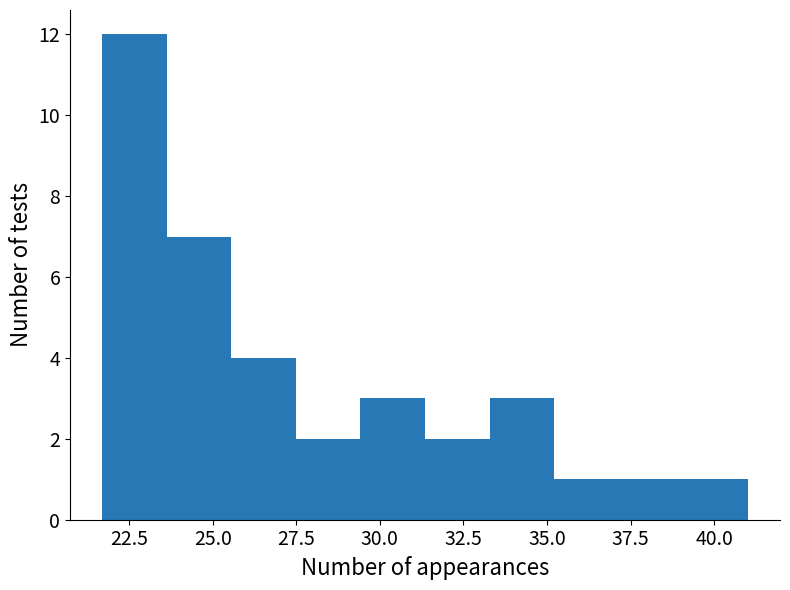

Around what value on the x-axis is the tallest bar? Give the approximate position of its centre, as read against the axis.

22.5